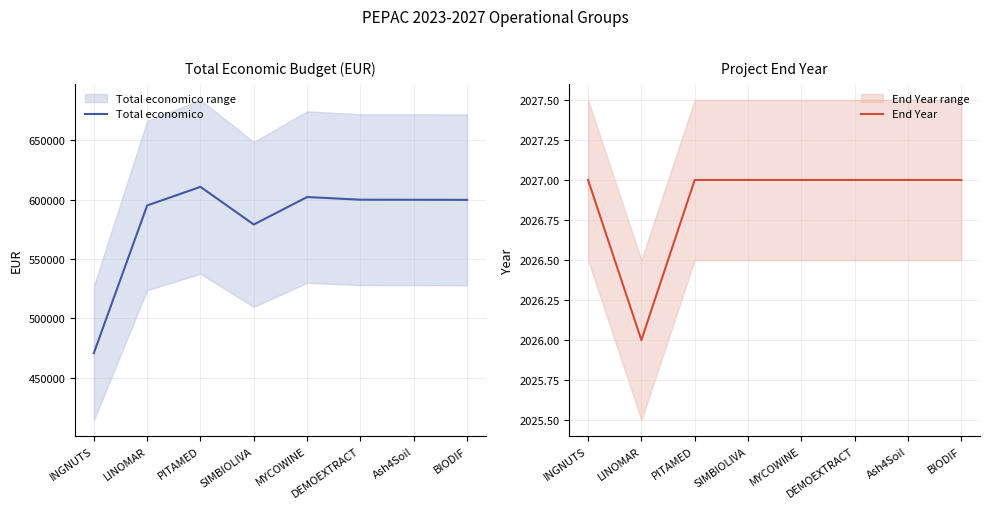

Reading left to right, extract all data points from this chart.

Total economico: INGNUTS=470675.0	LINOMAR=595173.0	PITAMED=610889.0	SIMBIOLIVA=579152.0	MYCOWINE=602295.4	DEMOEXTRACT=600043.0	Ash4Soil=600000.0	BIODIF=599927.0
End Year: INGNUTS=2027.0	LINOMAR=2026.0	PITAMED=2027.0	SIMBIOLIVA=2027.0	MYCOWINE=2027.0	DEMOEXTRACT=2027.0	Ash4Soil=2027.0	BIODIF=2027.0